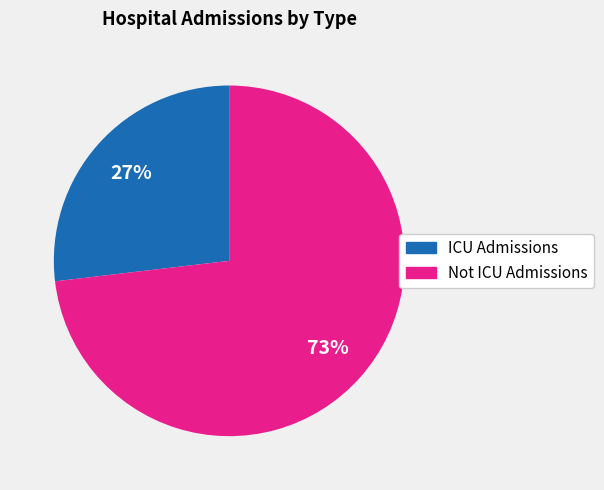

True or false: ICU Admissions accounts for 34% of the total.

False